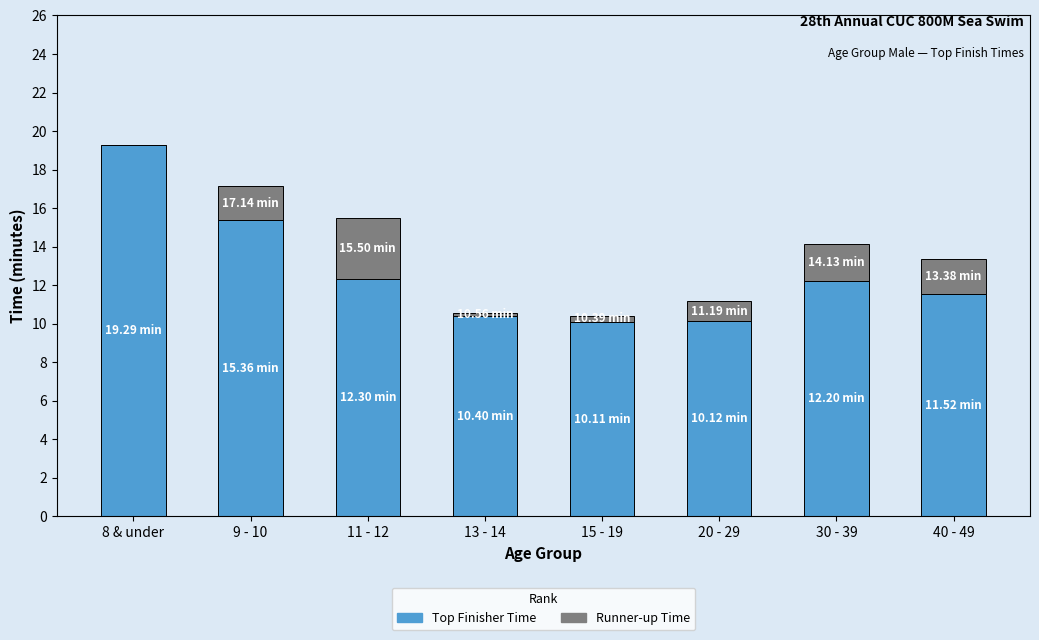

What is the sum of all Top Finisher Time values?

101.3